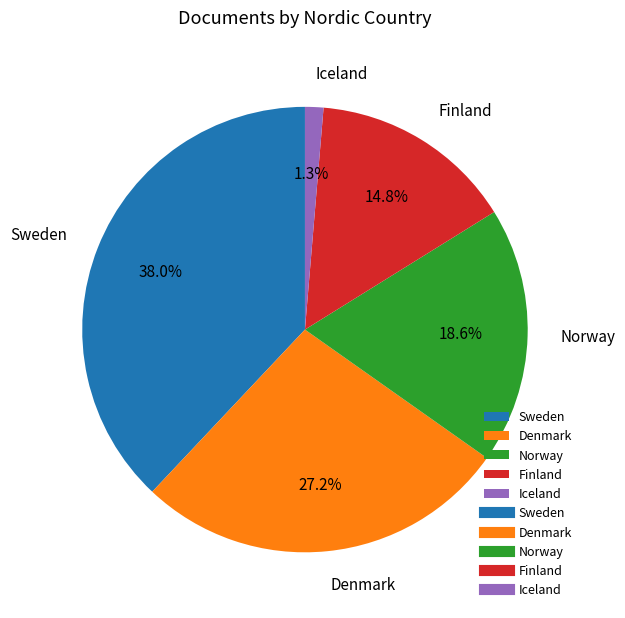

How many segments does this pie chart have?

5